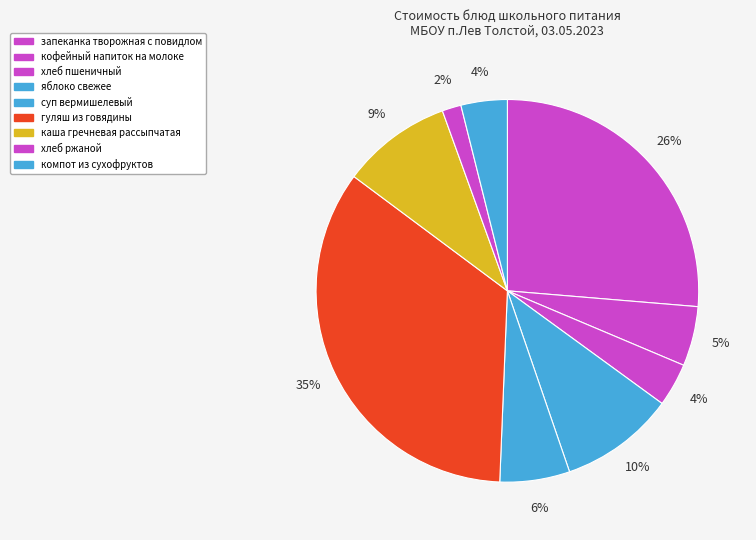

Which slice is the largest?

гуляш из говядины